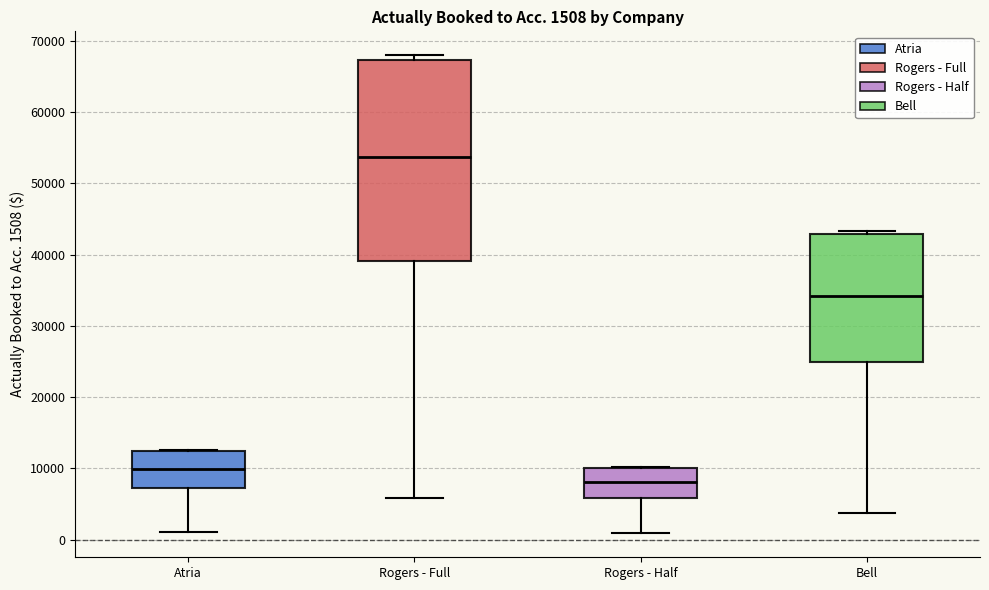

Which box's median line is the lowest?

Rogers - Half